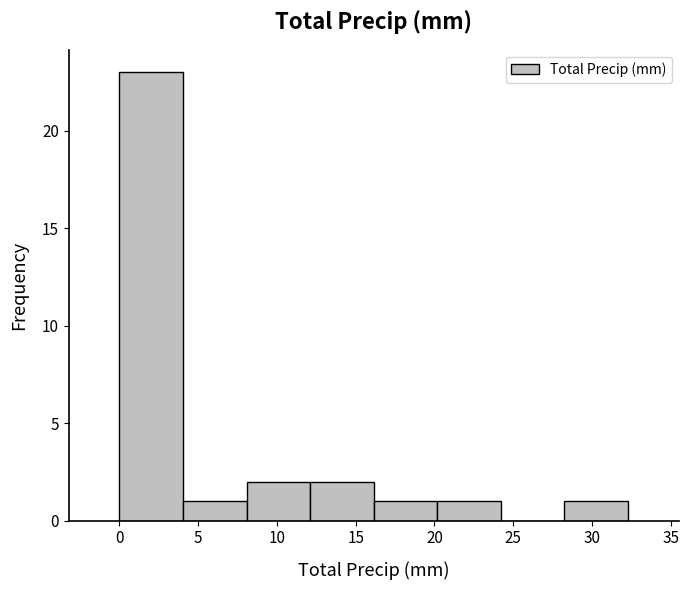

Reading left to right, list every bar in this chart as the range it spans on the x-axis followed by its height. Neither the bar edges nor the heights are printed on the chart, so give them approximately, as read against the axes.

0.0 to 4.0: 23
4.0 to 8.0: 1
8.0 to 12.0: 2
12.0 to 16.0: 2
16.0 to 20.0: 1
20.0 to 24.0: 1
24.0 to 28.5: 0
28.5 to 32.5: 1